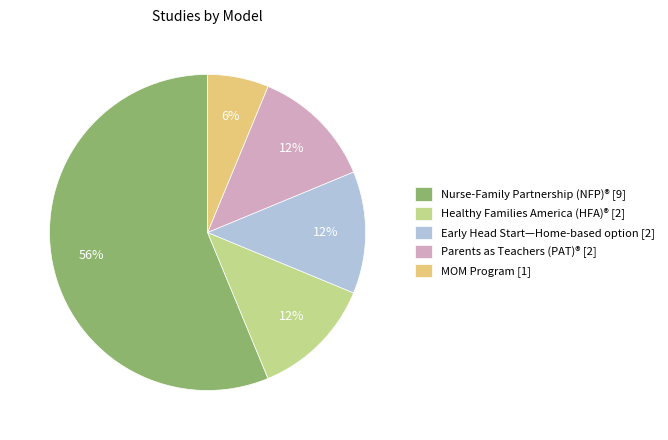

How many segments does this pie chart have?

5